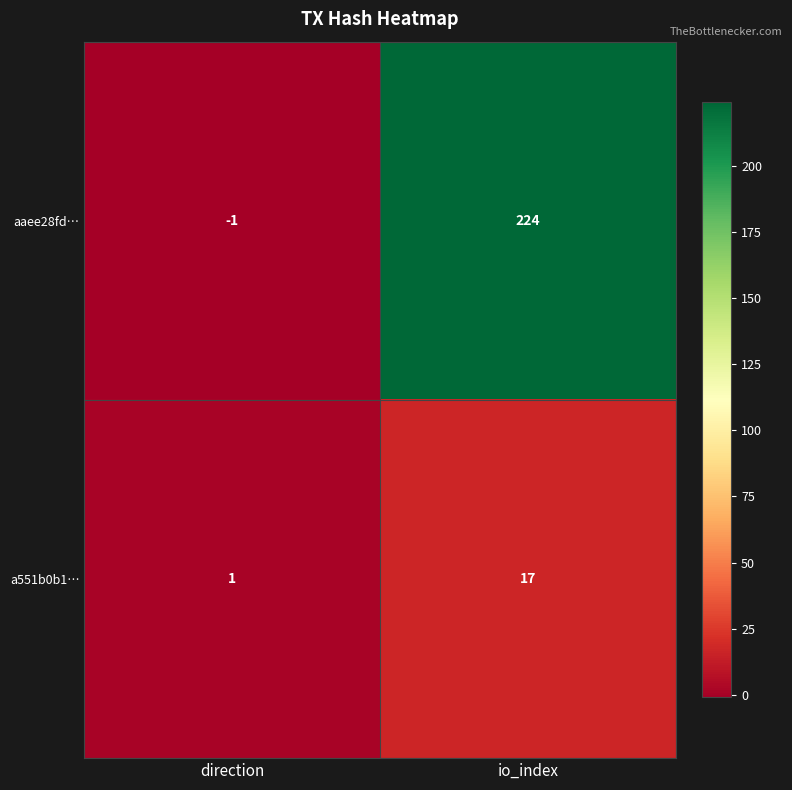

What is the difference between the maximum and minimum values in the aaee28fd… series?

225